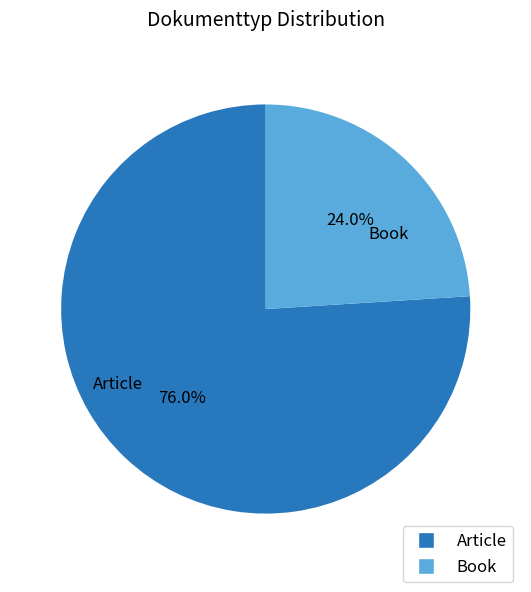

To the nearest percent, what percentage of the pie is Book?

24%